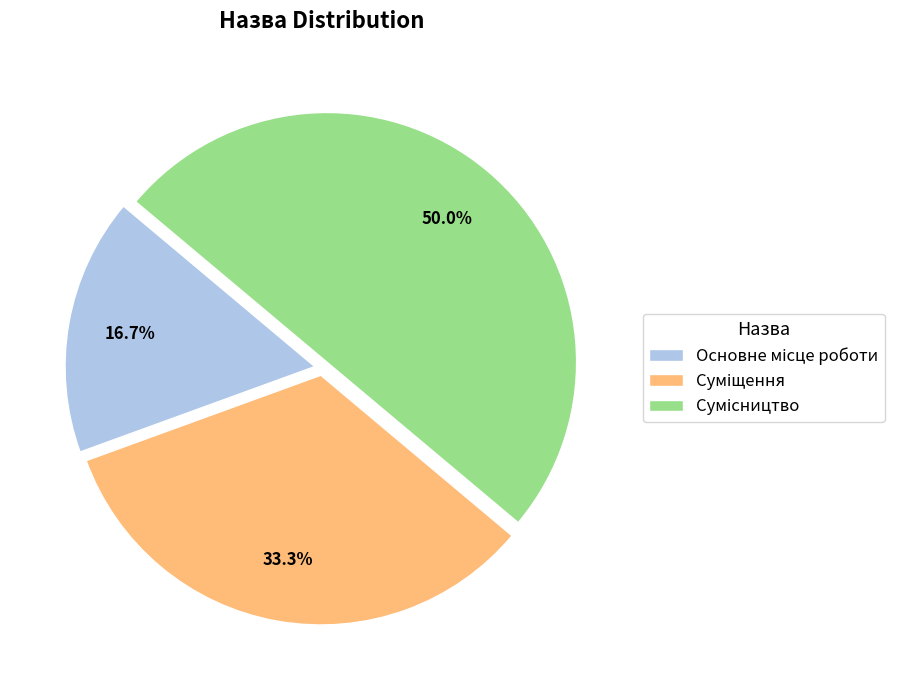

To the nearest percent, what is the combined percentage of Основне місце роботи and Суміщення?

50%